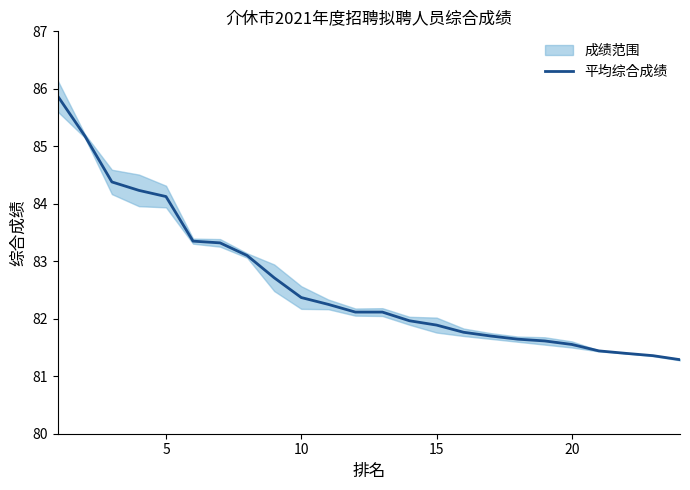

Does the chart display data point markers on the line(s)?

No